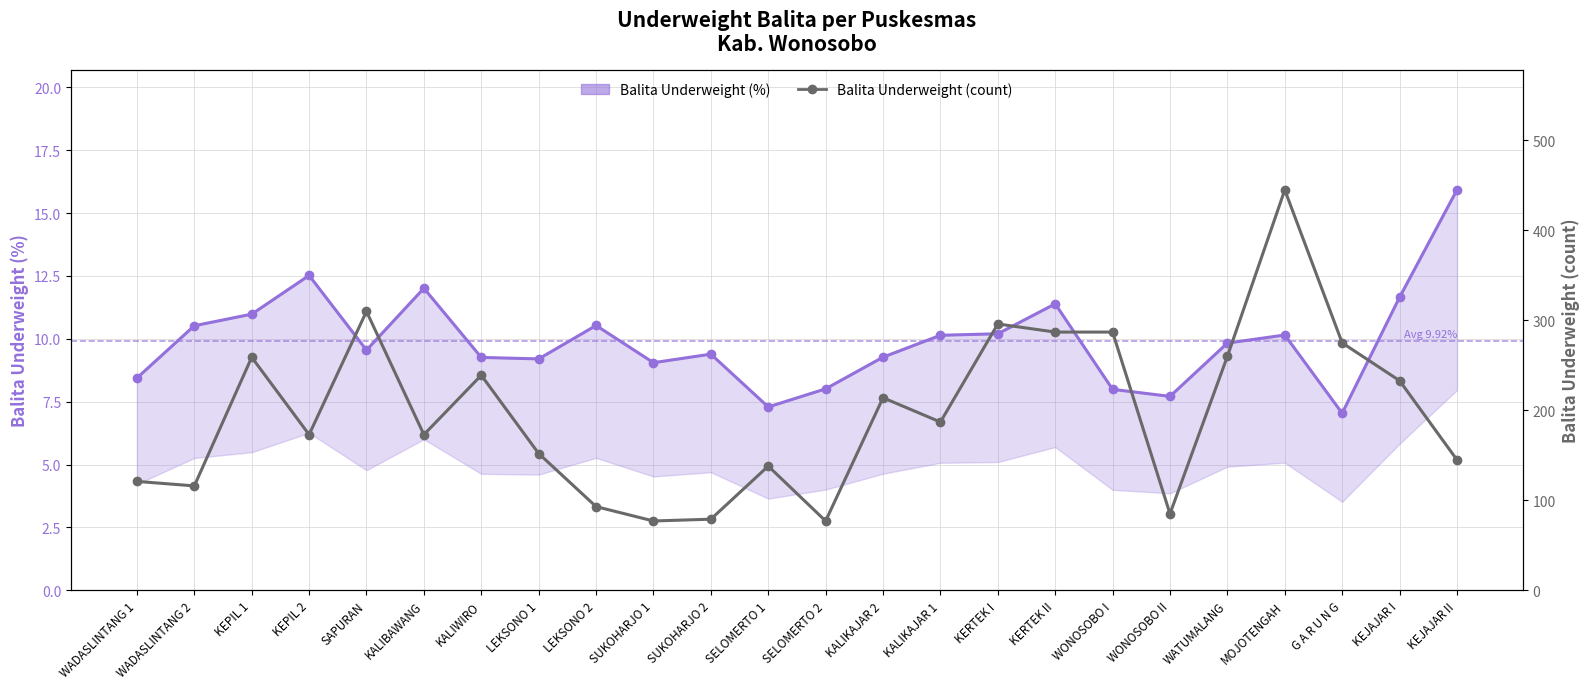

Which series has the largest range (max minus min)?

Balita Underweight (count)